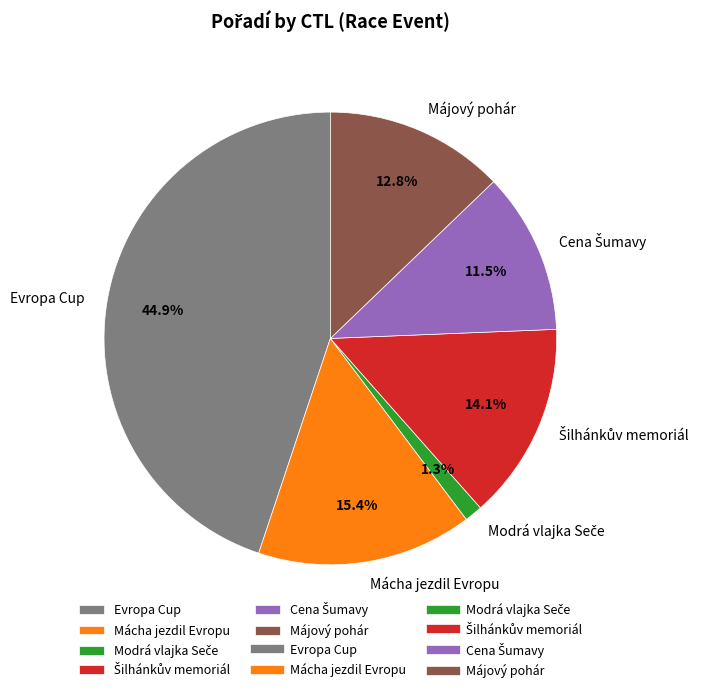

Combined, what portion of the pie is Evropa Cup and Mácha jezdil Evropu?

60.3%